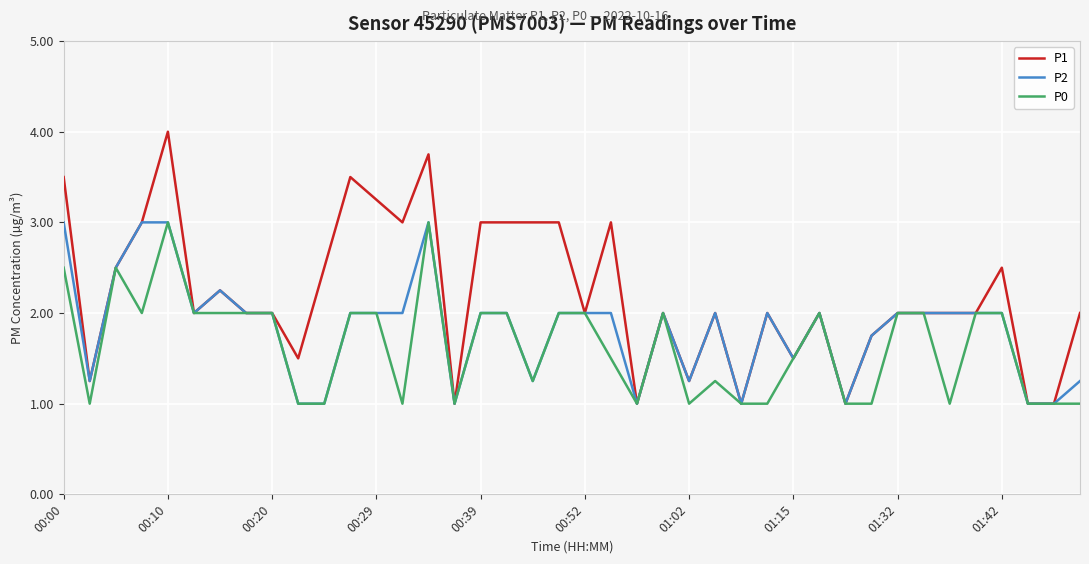

List the series in order of their overall mean, lowest first.

P0, P2, P1